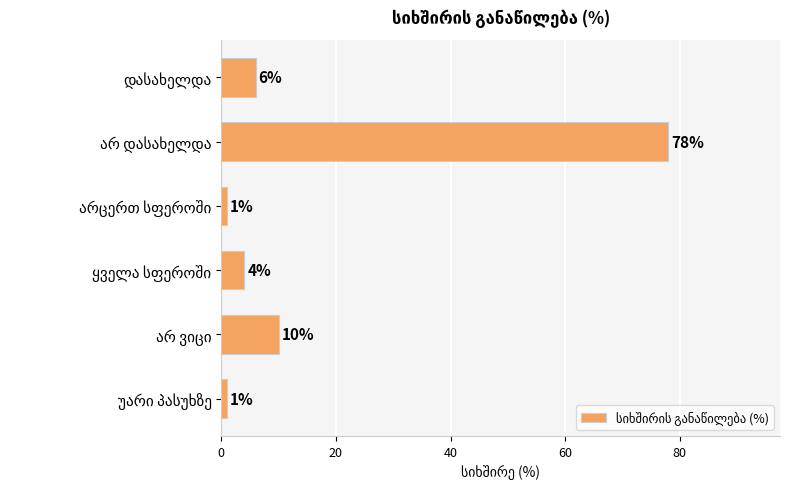

What is the smallest value displayed?

1